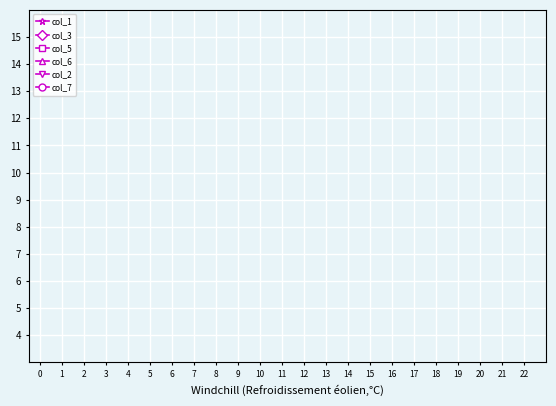

True or false: col_1 and col_7 cross at least once.

False